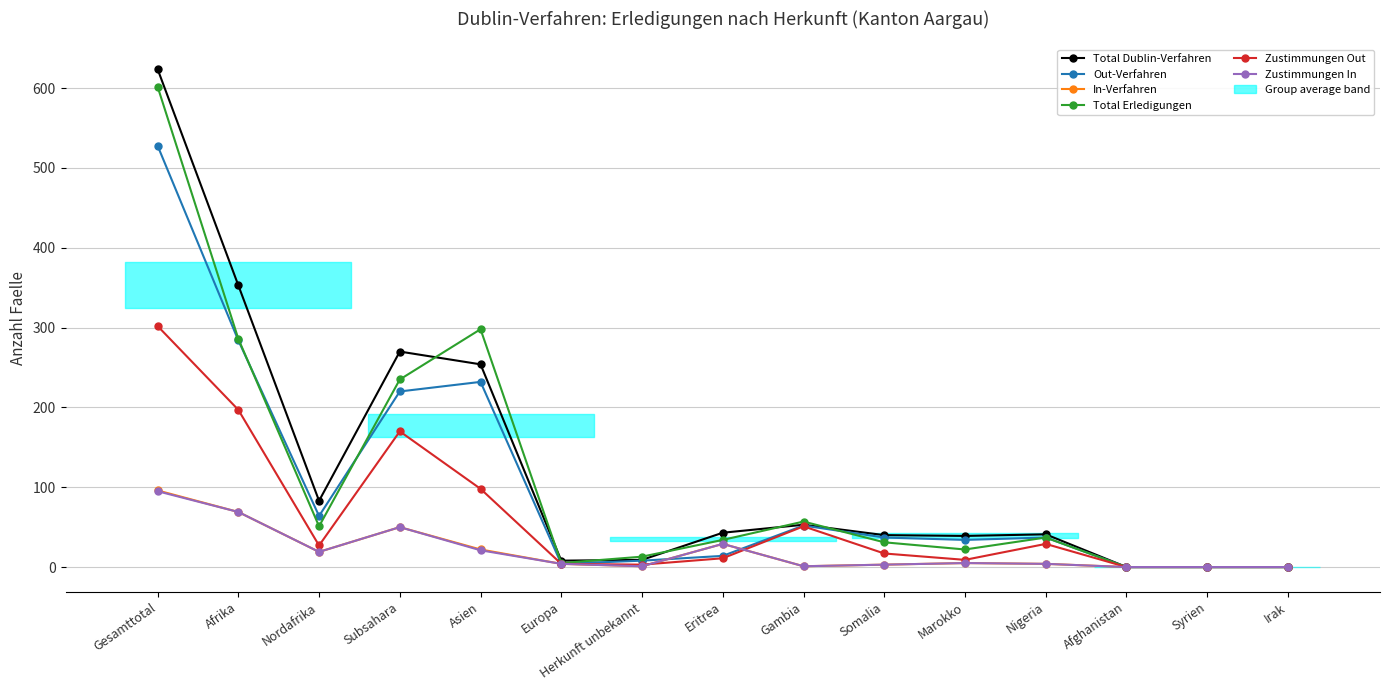

Does the chart have visible grid lines?

Yes